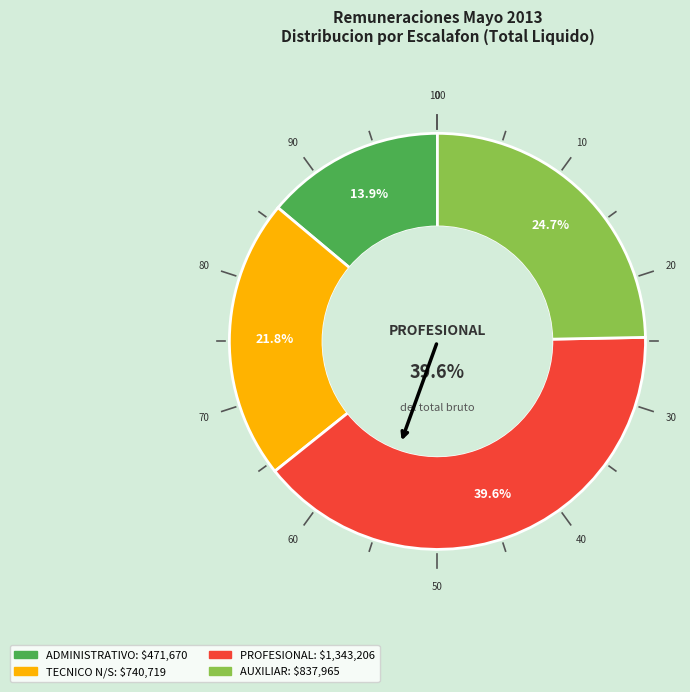

To the nearest percent, what is the average slice percentage?

25%